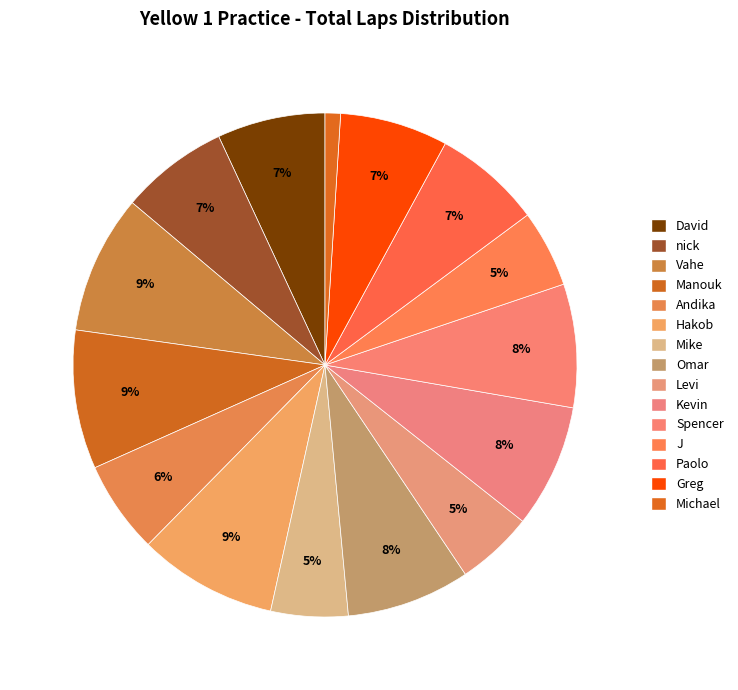

Count the number of slices in the pie.

15